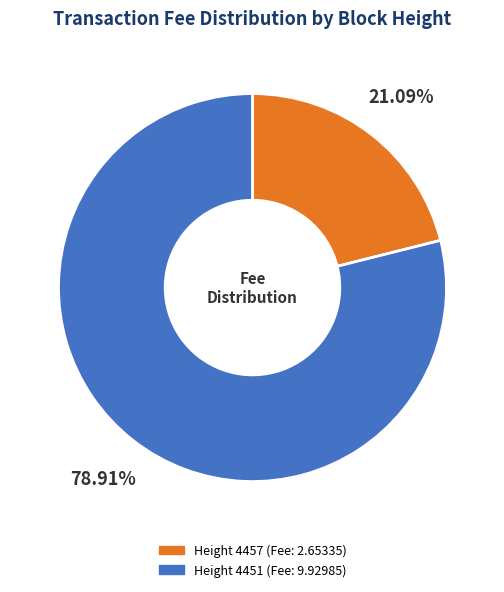

Does any single category account for the majority?

Yes